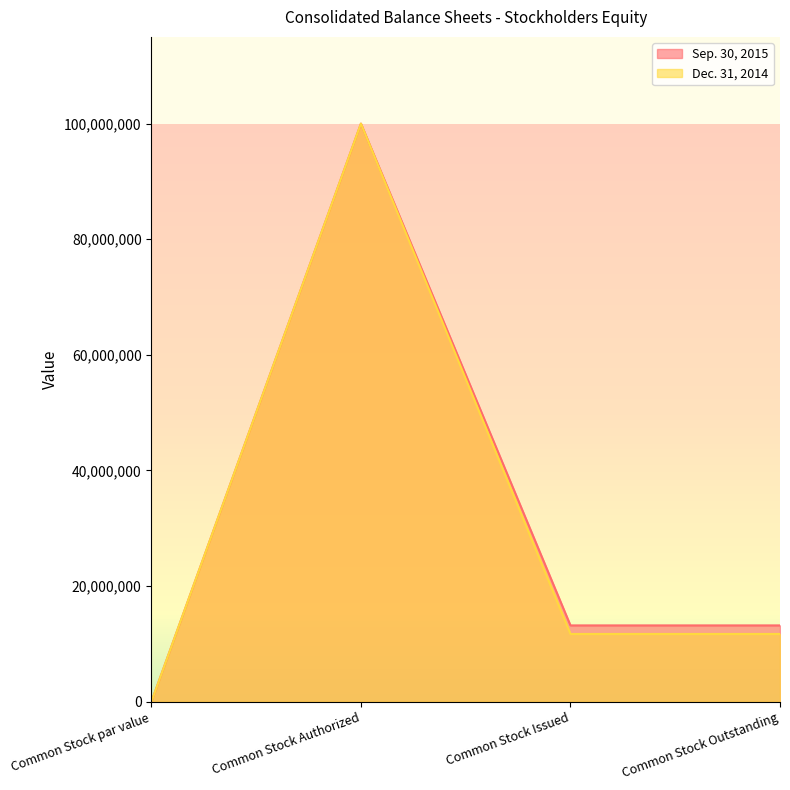

Reading right to left, what are all the values shown in this chart?

Sep. 30, 2015: 13205450	13205450	100000000	0
Dec. 31, 2014: 11725450	11725450	100000000	0